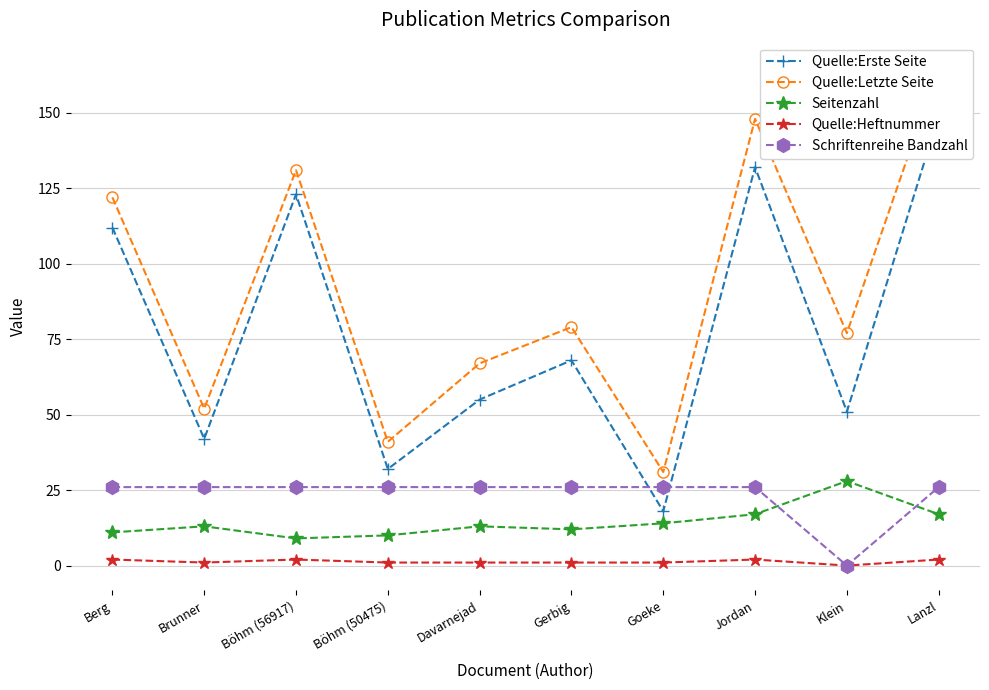

True or false: Quelle:Erste Seite and Seitenzahl intersect in this chart.

False